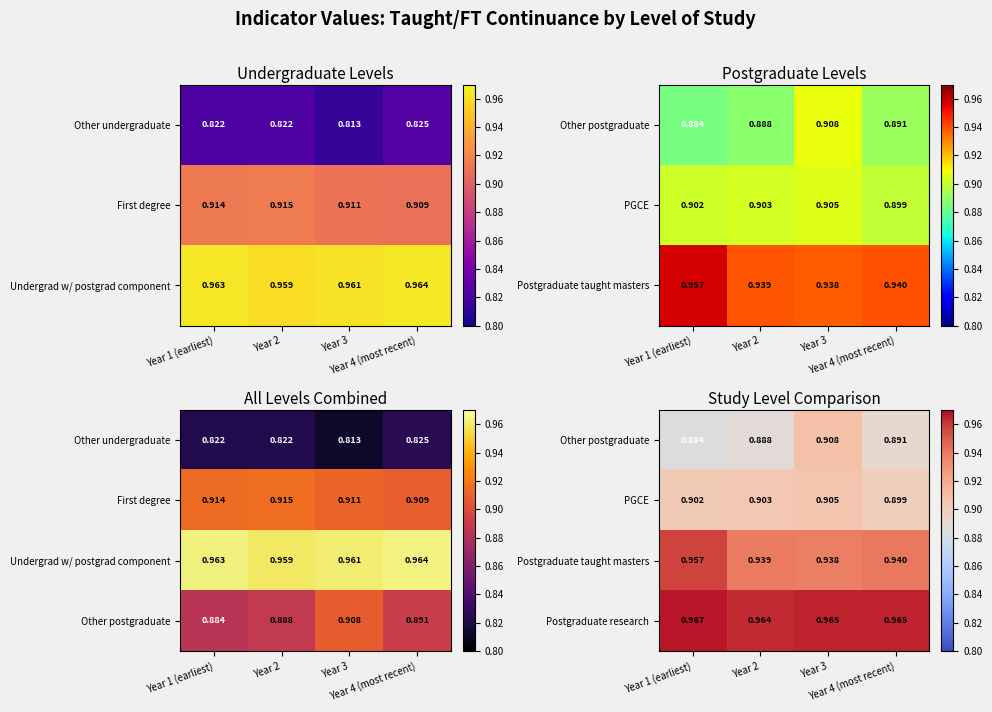

Between Year 1 (earliest) and Year 3, which is larger?

Year 3